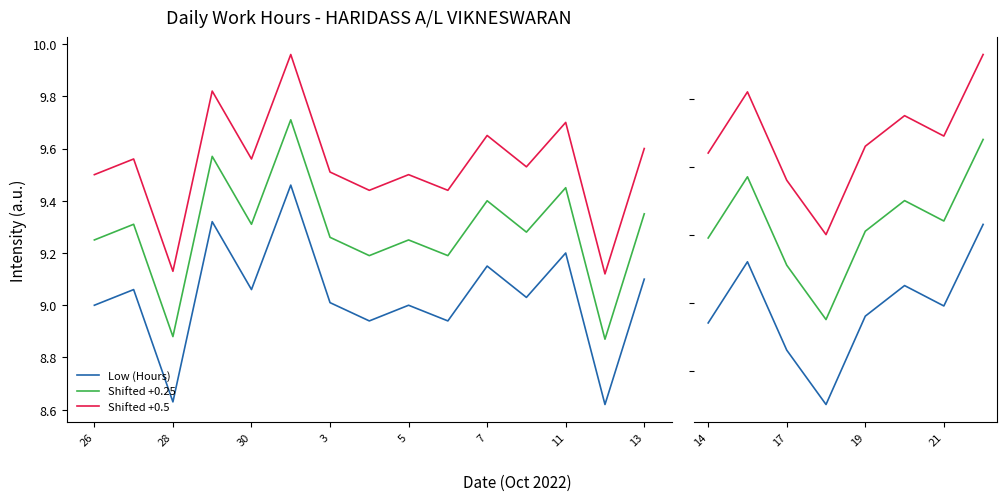

Which series changed the most between 28 and 5?

Low (Hours)